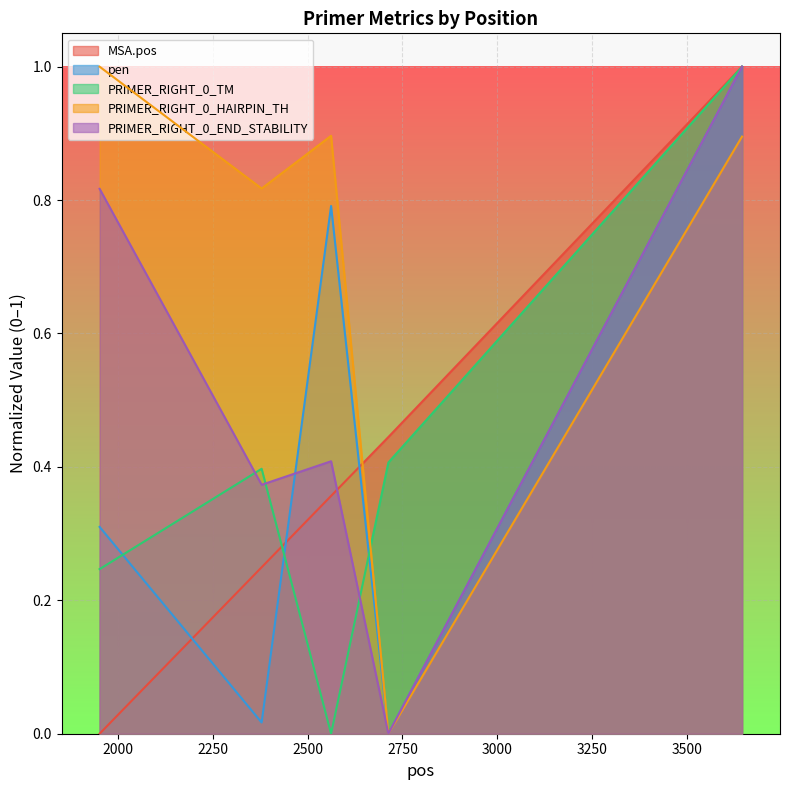

What is the spread (max minus min) of values at 2379?

0.8